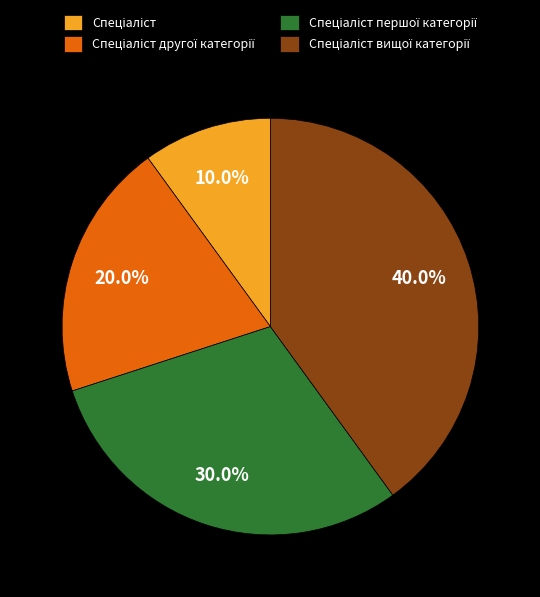

How many slices are in this pie chart?

4